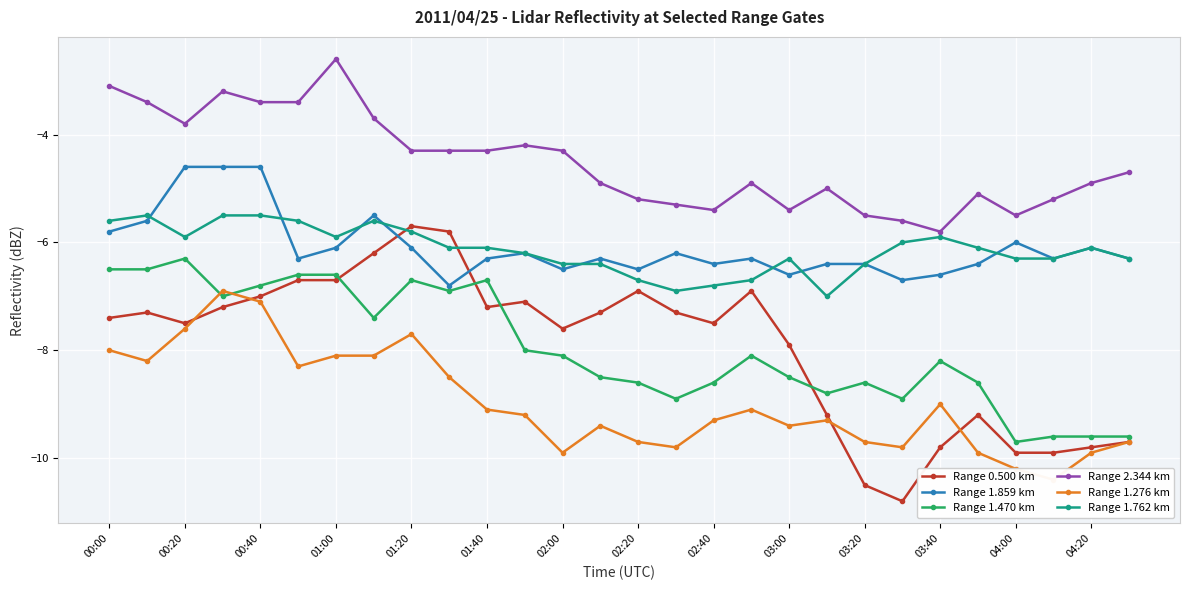

What is the maximum value shown in the chart?

-2.6